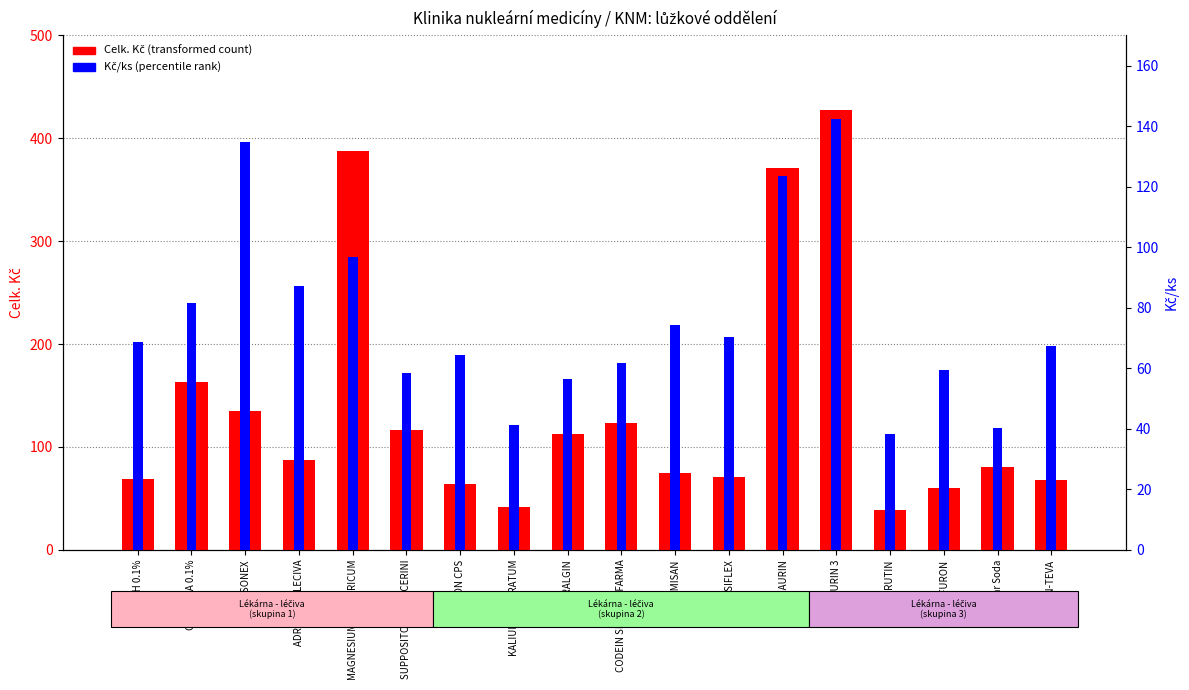

Between SUPPOSITORIA GLYCERINI and Vitar Soda, which series saw the biggest shift?

Celk. Kč (transformed count)